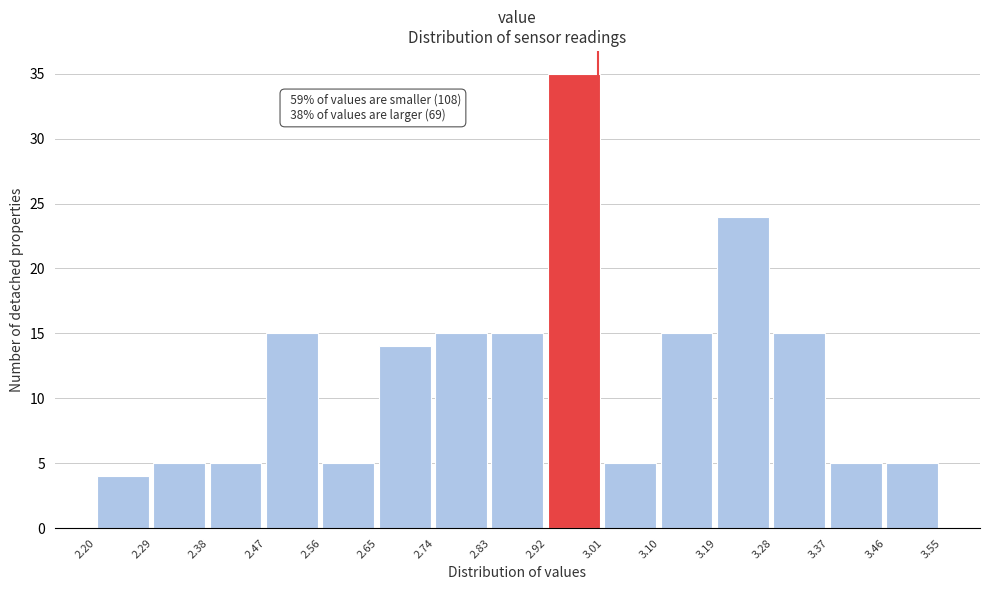

Which range on the x-axis has the tallest bar?

2.92 to 3.01